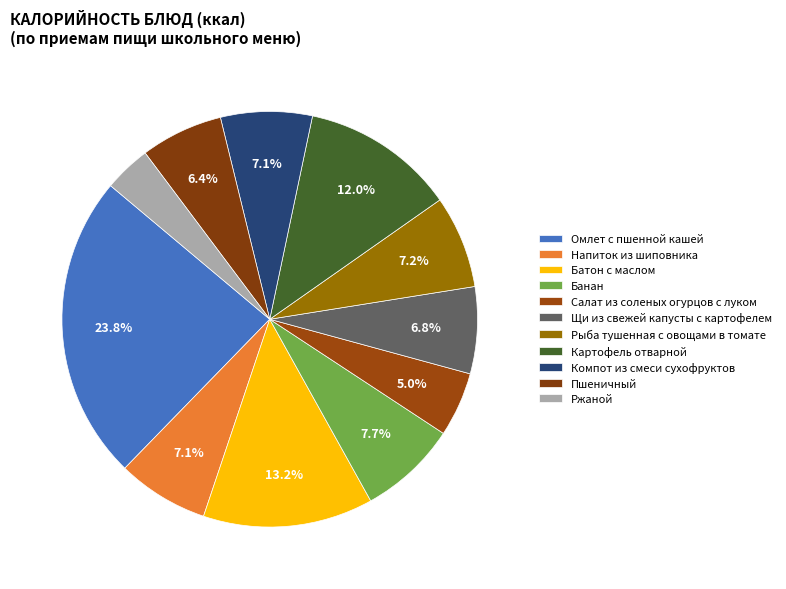

Is it true that Салат из соленых огурцов с луком is 5% of the pie?

True